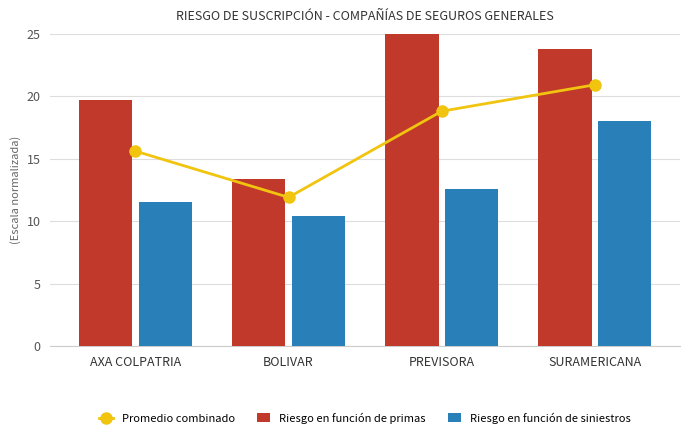

Rank the series by their average value, from lowest to highest.

Riesgo en función de siniestros, Promedio combinado, Riesgo en función de primas